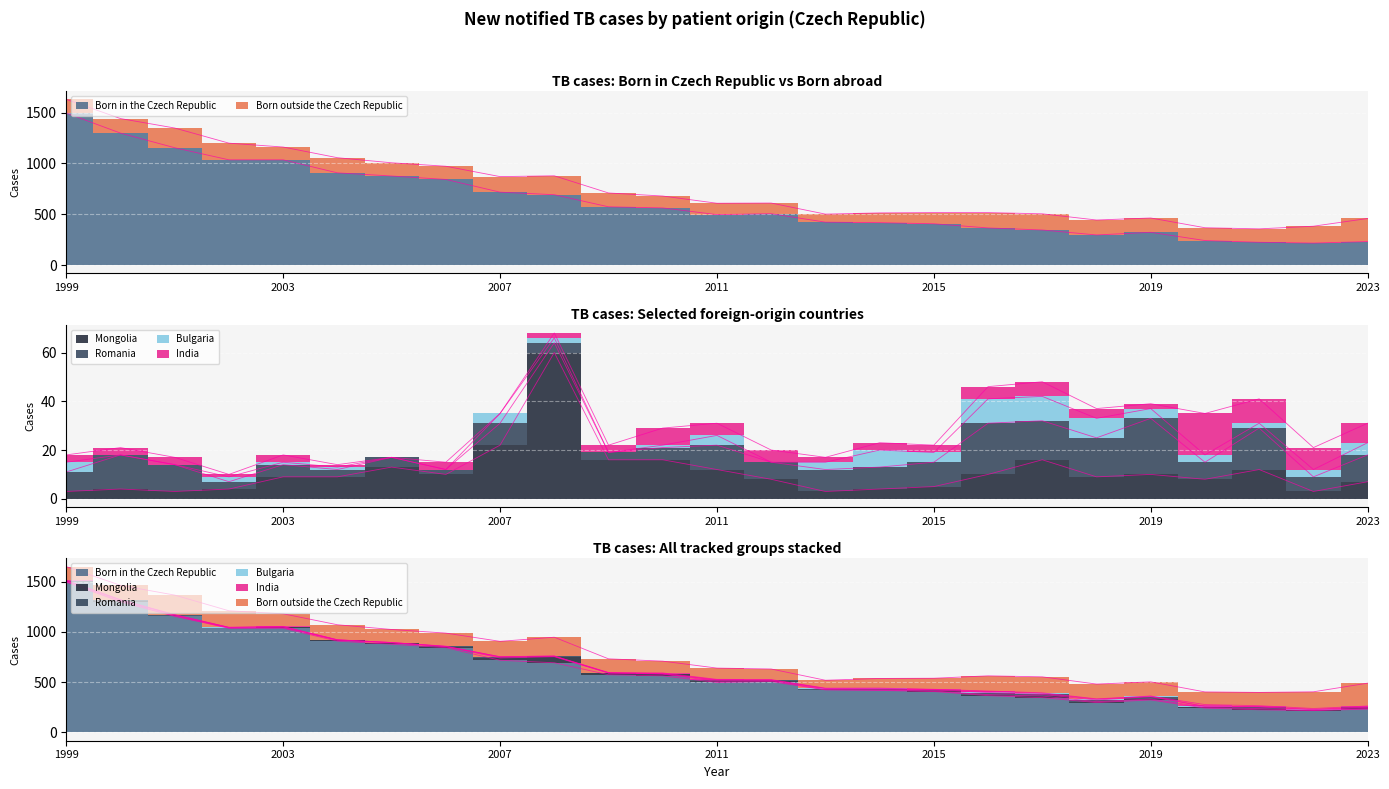

True or false: India and Bulgaria intersect in this chart.

True